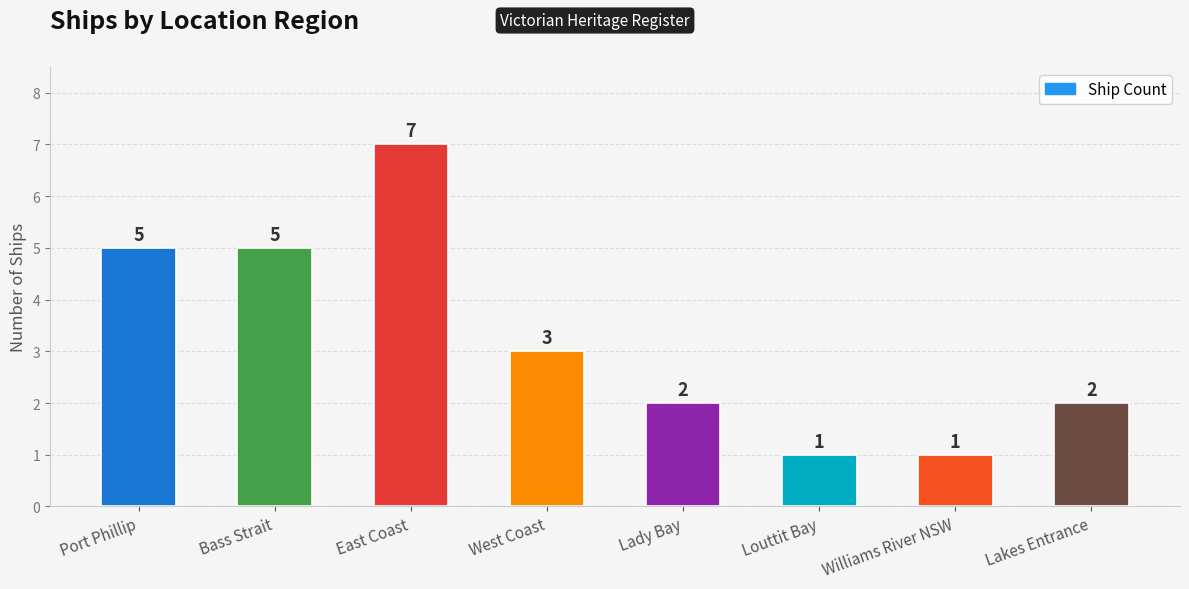

What is the change in value from West Coast to Lakes Entrance?

-1